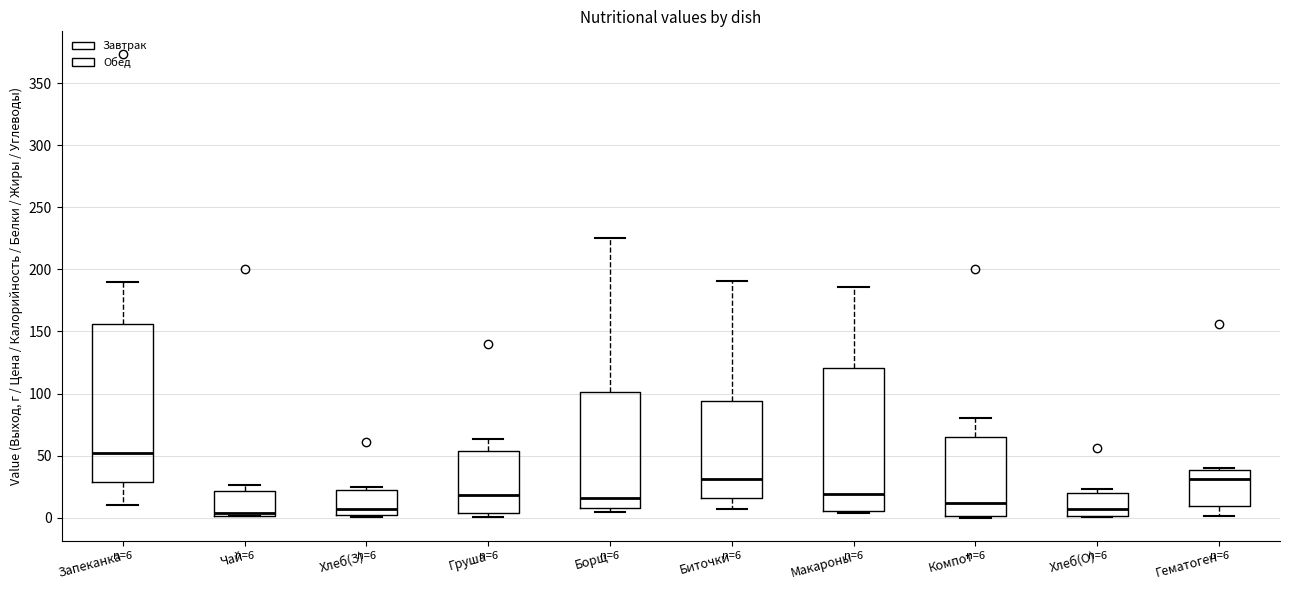

Which box is the tallest, from its lower edge to its upper edge?

Запеканка